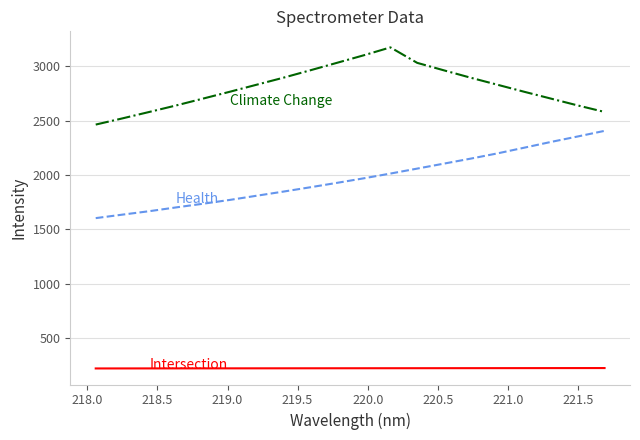

What is the smallest value displayed?

218.1